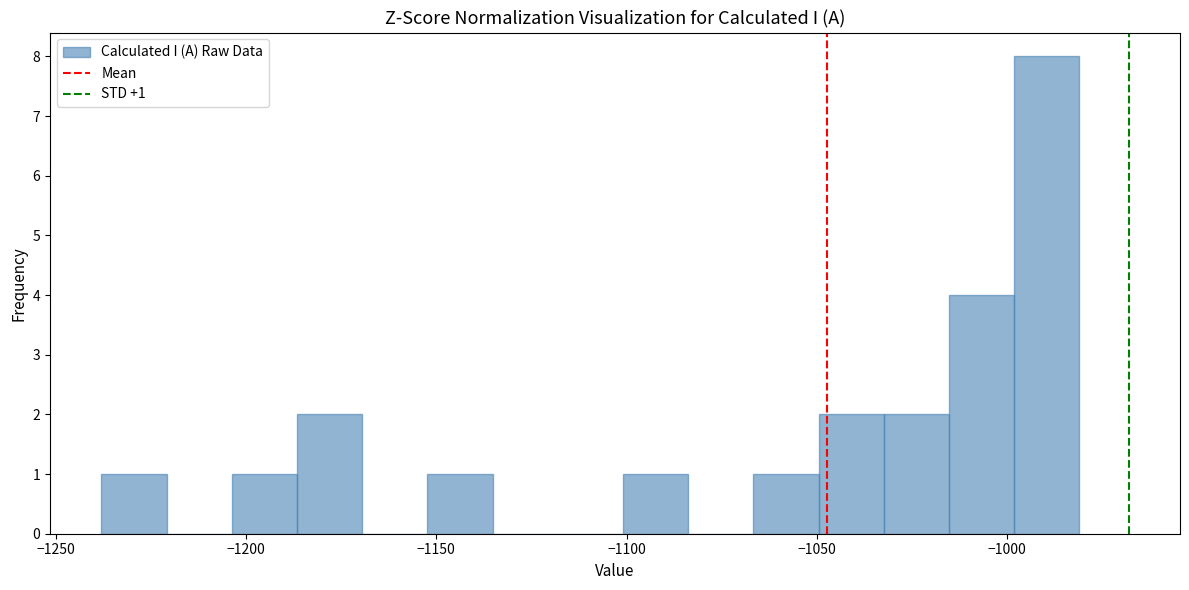

Around what value on the x-axis is the tallest bar? Give the approximate position of its centre, as read against the axis.

-990